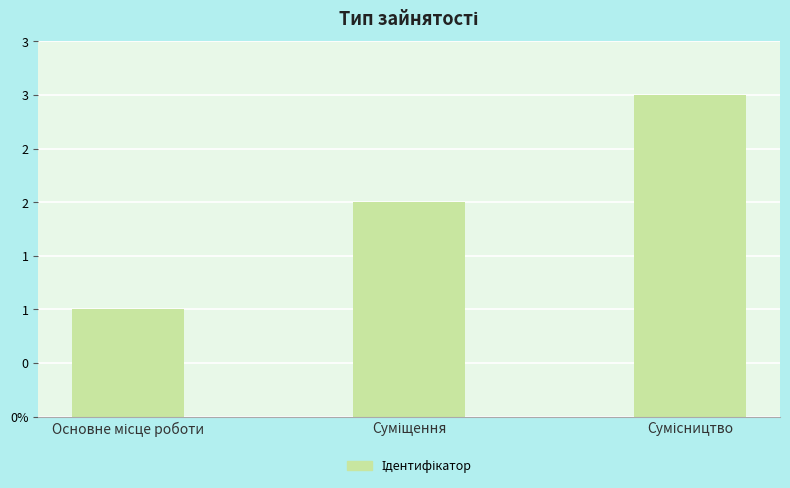

What is the approximate value at Суміщення?

2